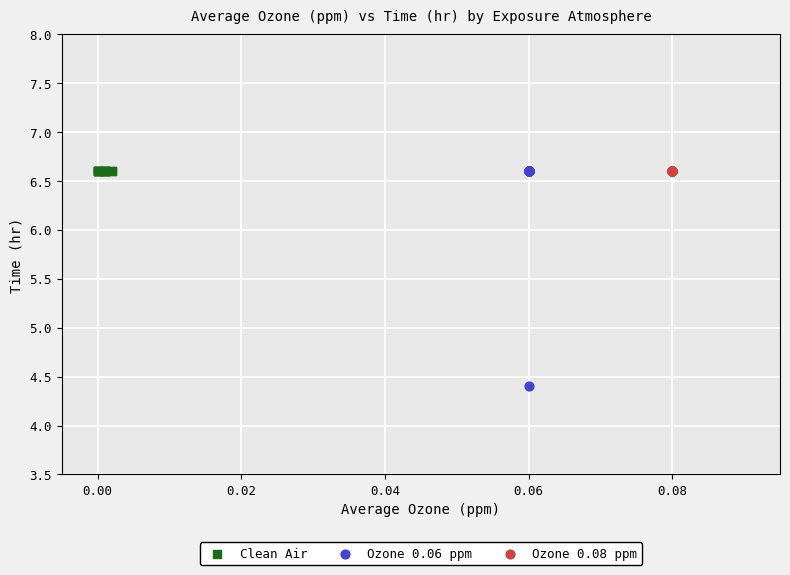

Which series contains the lowest Y value?

Ozone 0.06 ppm